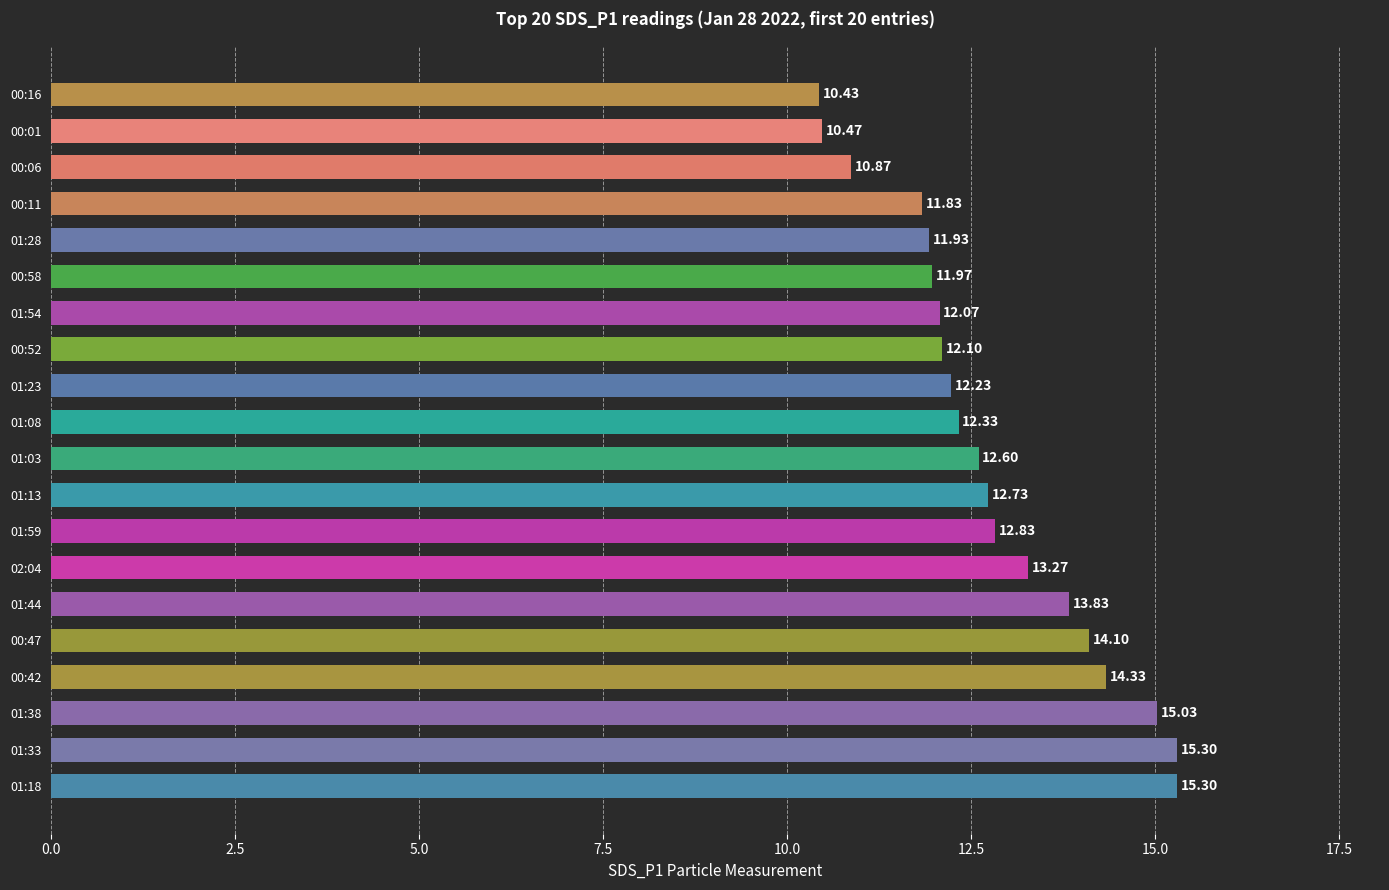

What is the smallest value displayed?

10.4